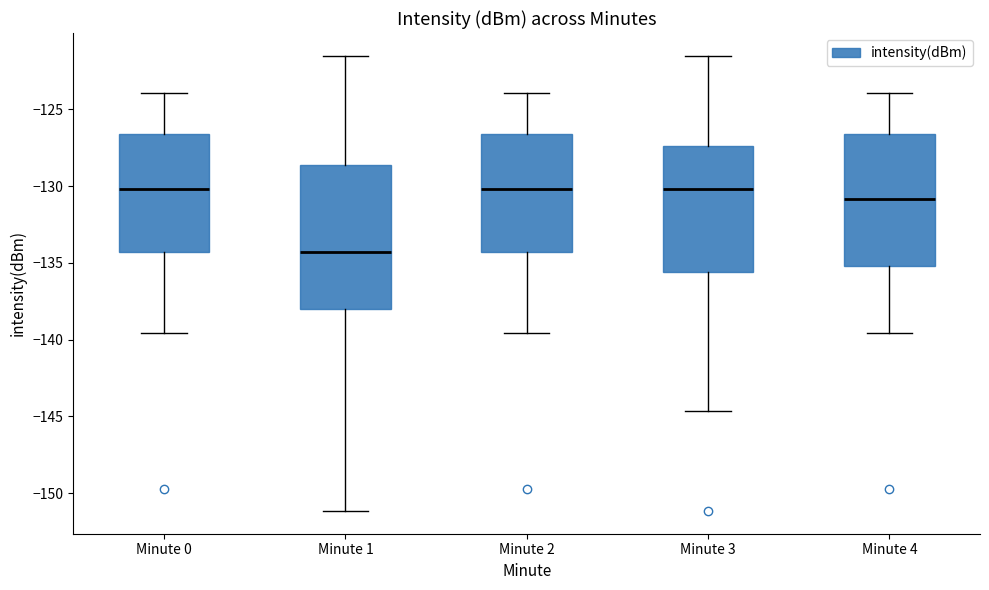

Reading left to right, read every box against the y-axis: the position of its median line, the range the box covers, and the ends of its whiskers. The values are not printed on the chart, so give them approximately, as read against the axis.

Minute 0: median -130.0, box -134.5 to -126.5, whiskers -139.5 to -124.0
Minute 1: median -134.5, box -138.0 to -128.5, whiskers -151.0 to -121.5
Minute 2: median -130.0, box -134.5 to -126.5, whiskers -139.5 to -124.0
Minute 3: median -130.0, box -135.5 to -127.5, whiskers -144.5 to -121.5
Minute 4: median -131.0, box -135.0 to -126.5, whiskers -139.5 to -124.0